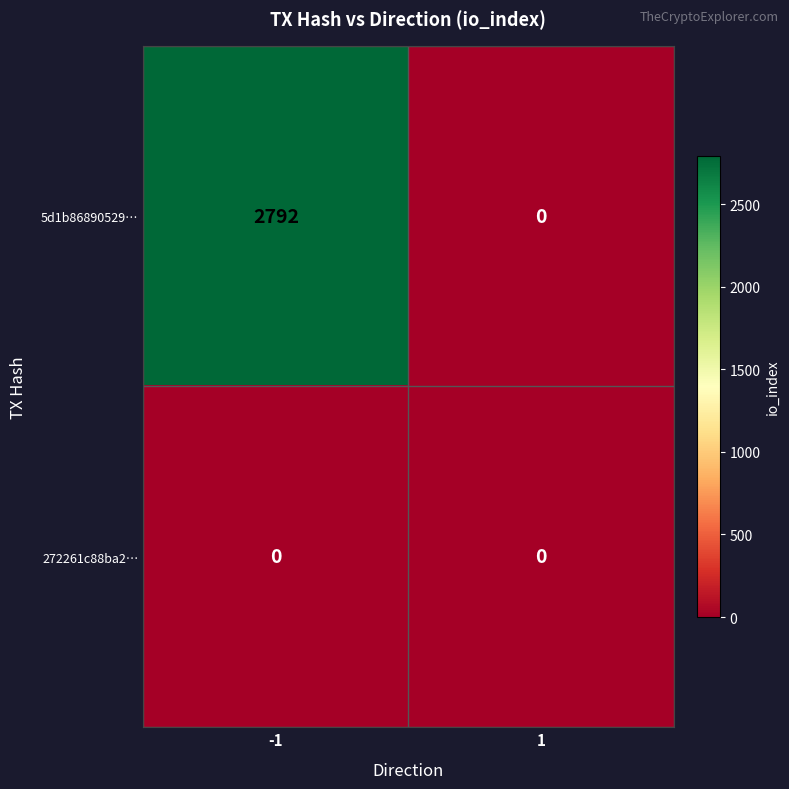

List the series in order of their peak value, highest first.

5d1b86890529…, 272261c88ba2…